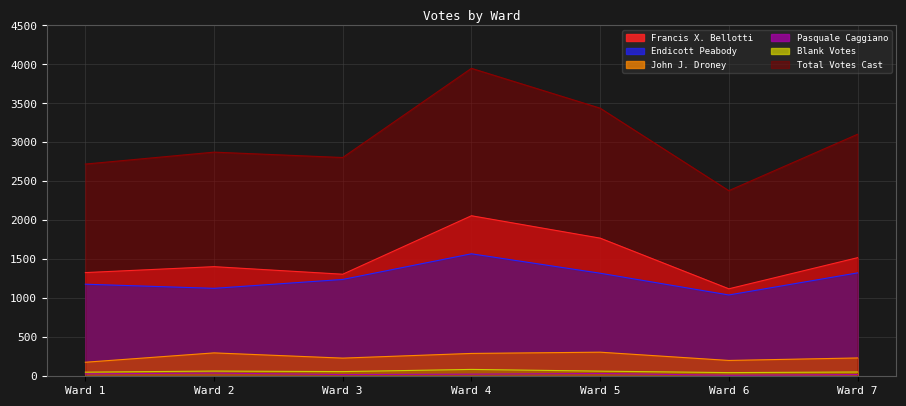

Between Ward 7 and Ward 5, which is larger?

Ward 5